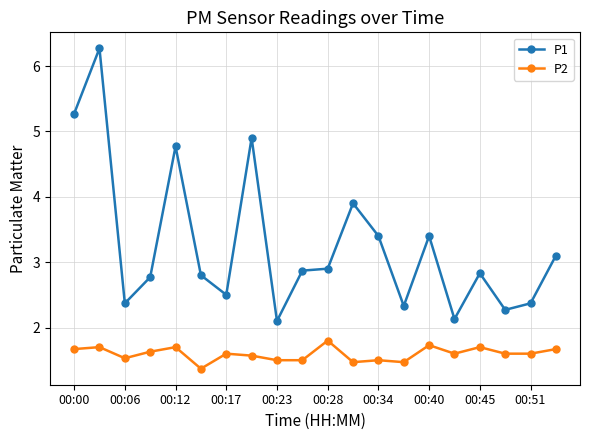

List the series in order of their overall mean, highest first.

P1, P2